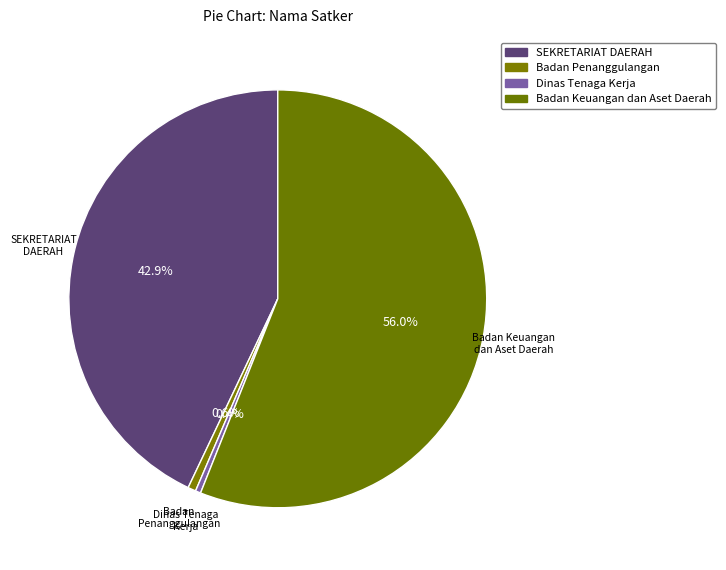

How many segments does this pie chart have?

4